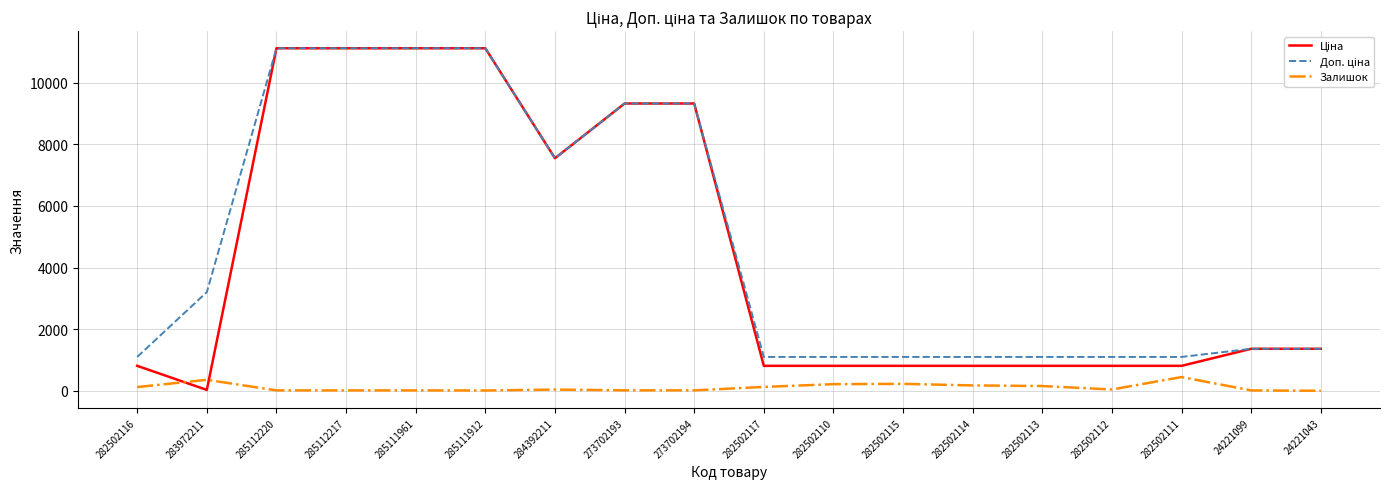

Is this an area chart (filled region under the line)?

No